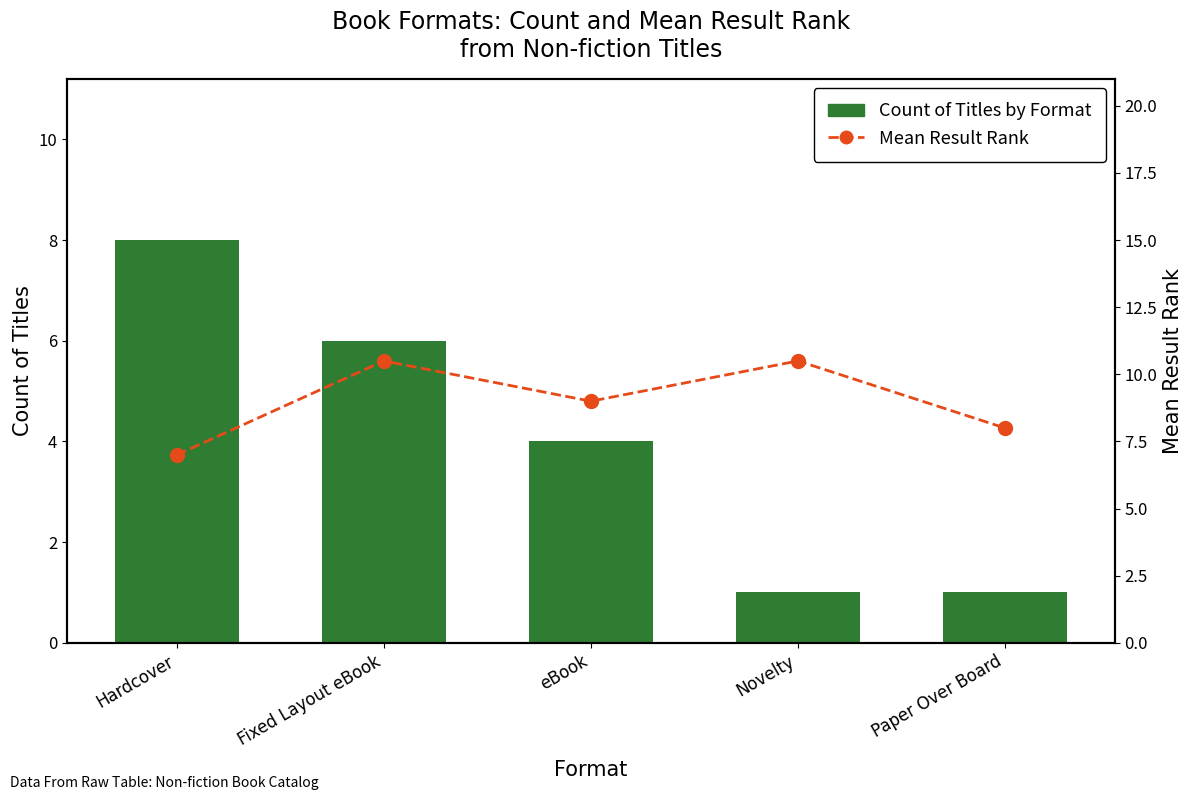

What is the average value of the Count of Titles by Format series?

4.0